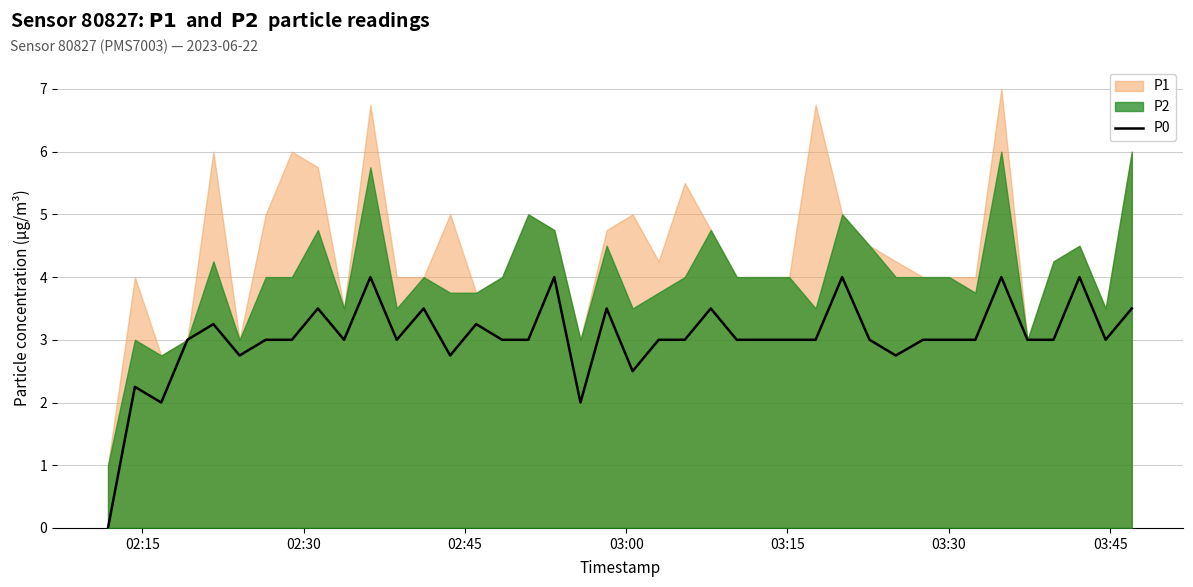

What is the value of the 18th point from the left?

4.0